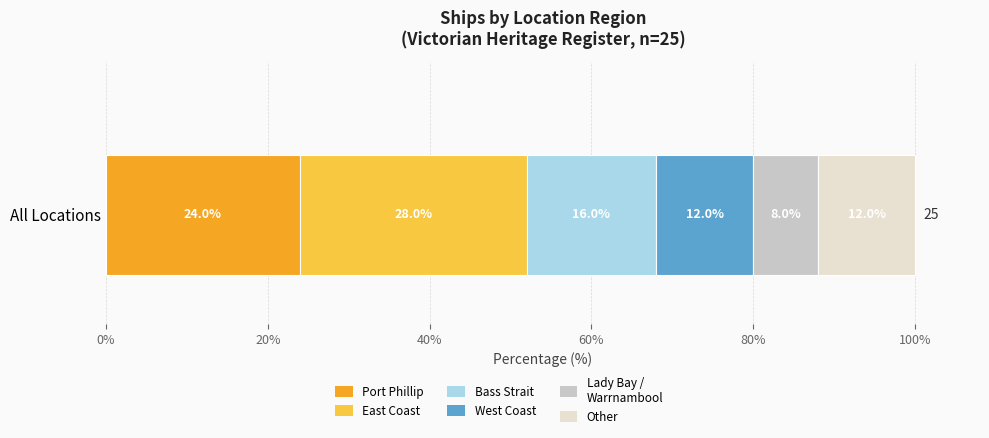

Count the number of categories in the chart.

1